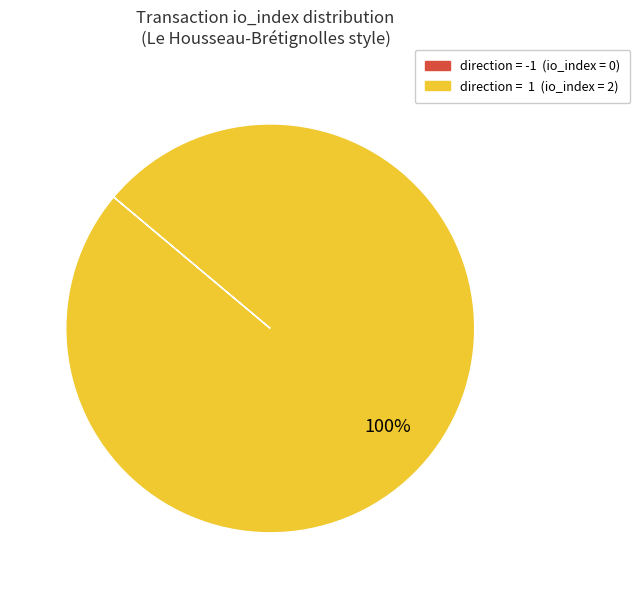

Does any single category account for the majority?

Yes